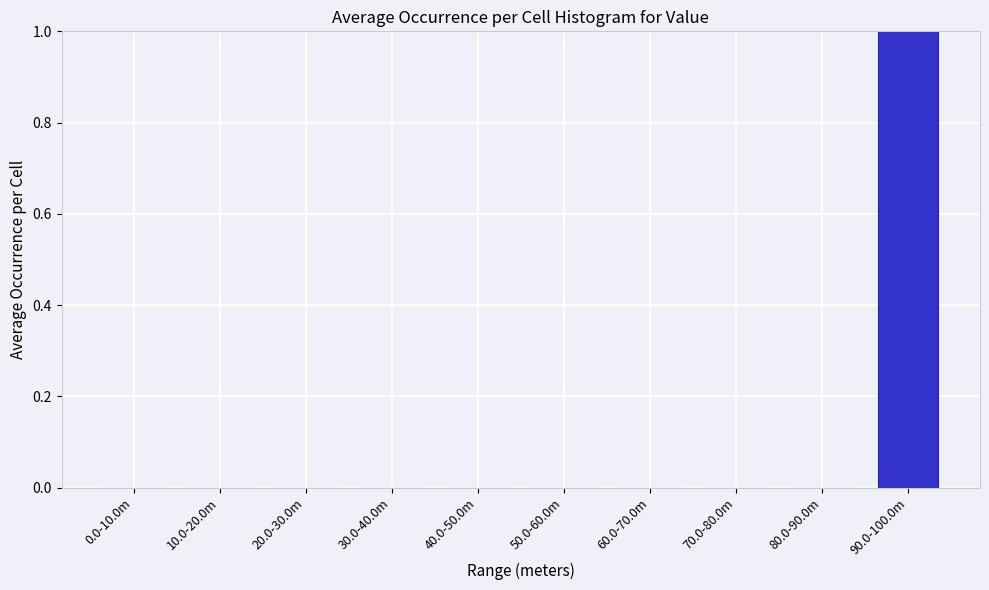

Reading left to right, extract all data points from this chart.

0.0-10.0m=0	10.0-20.0m=0	20.0-30.0m=0	30.0-40.0m=0	40.0-50.0m=0	50.0-60.0m=0	60.0-70.0m=0	70.0-80.0m=0	80.0-90.0m=0	90.0-100.0m=1